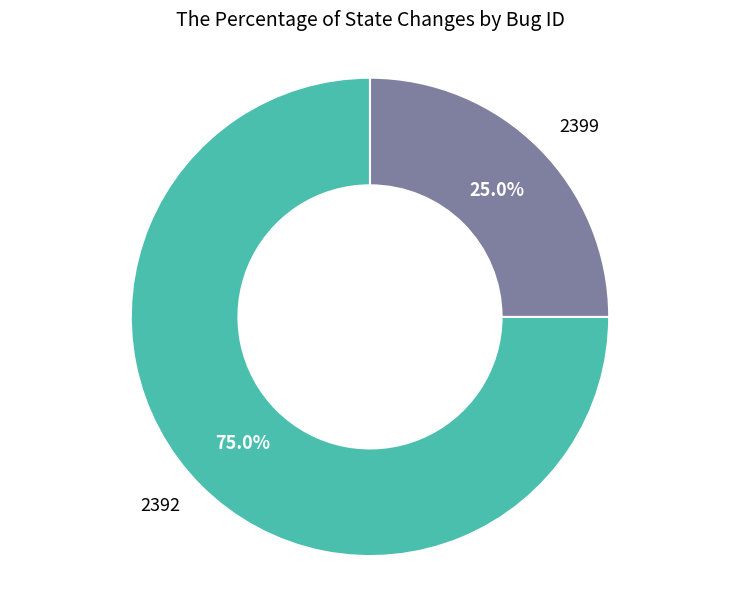

Is it true that 2399 is 12% of the pie?

False